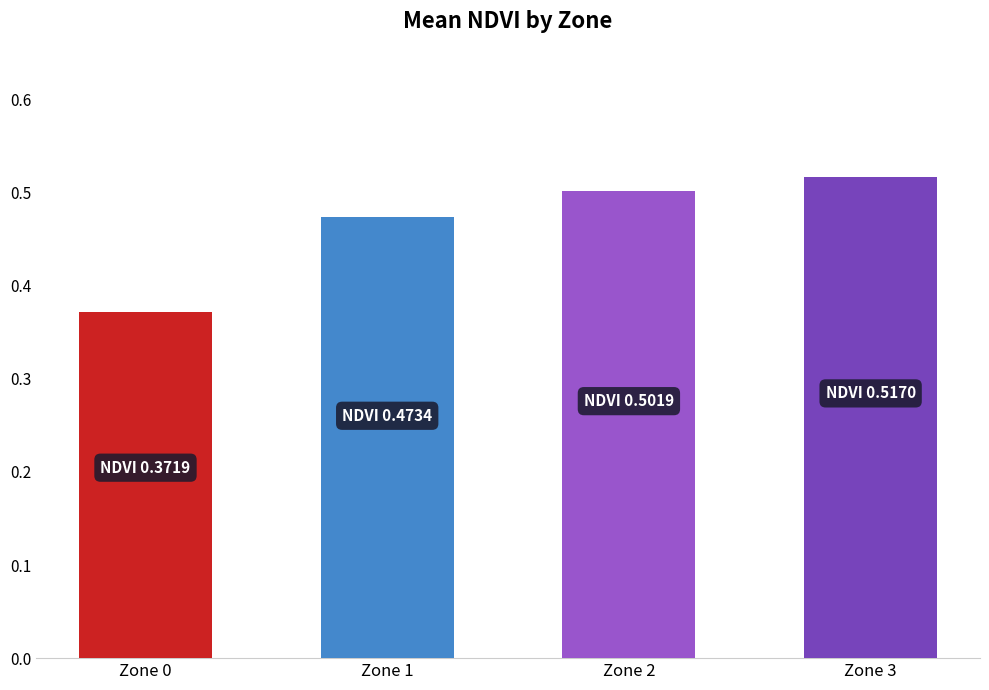

Which label corresponds to the smallest value in the chart?

Zone 0